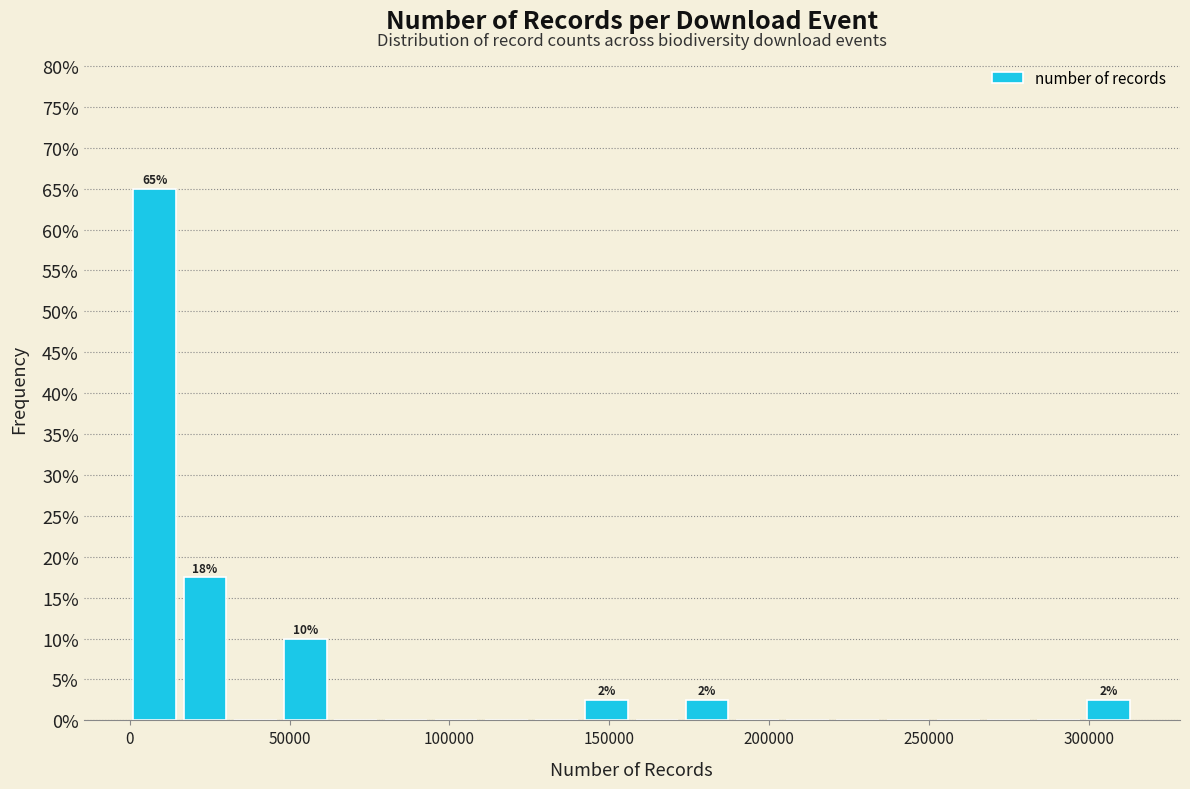

Read against the x-axis, roughly where is the centre of the tallest bar?

10000